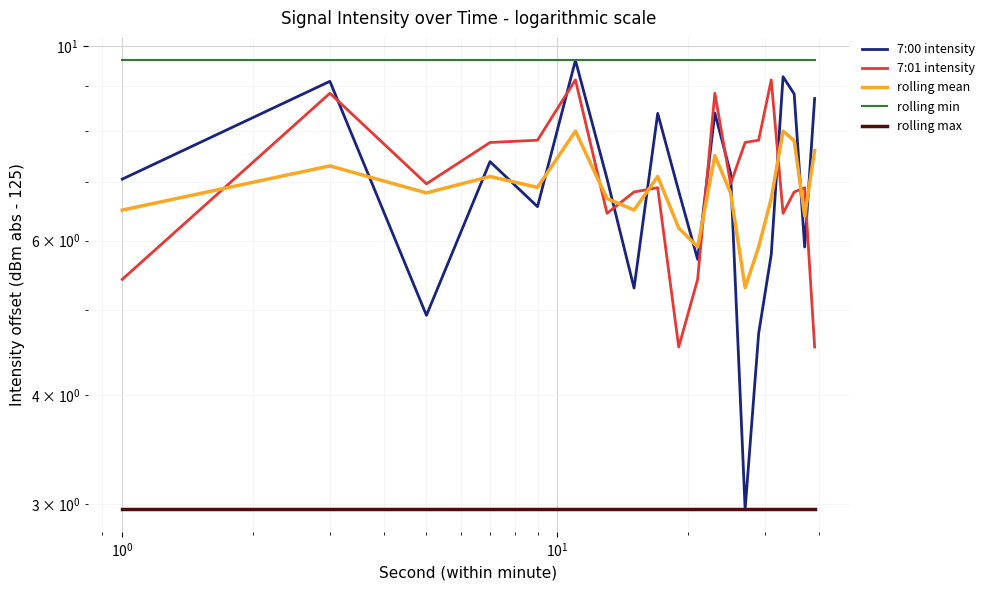

How many lines are shown in the chart?

5